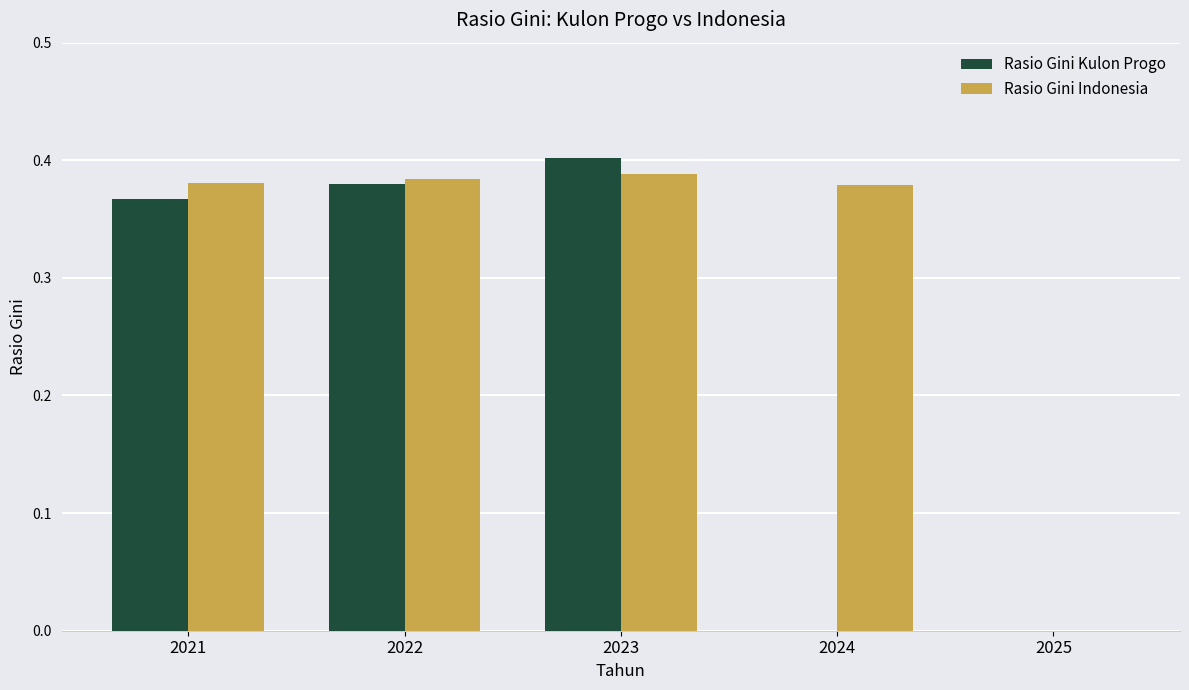

How many Rasio Gini Kulon Progo values are between 0 and 1?

5